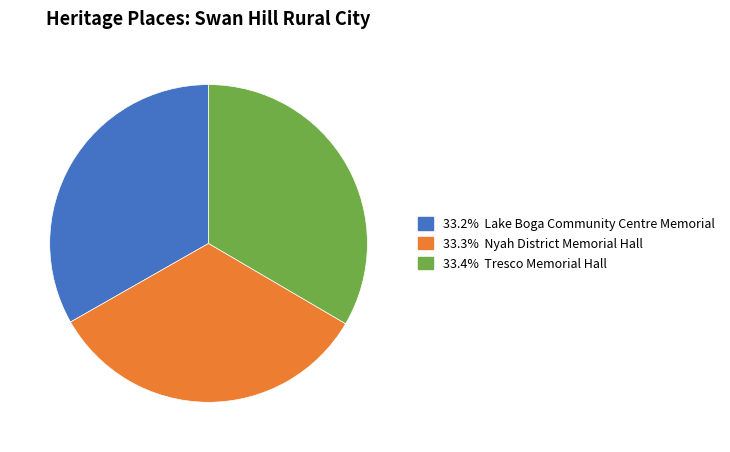

What is the ratio of the value at 33.2% Lake Boga Community Centre Memorial to the value at 33.4% Tresco Memorial Hall?

1.0